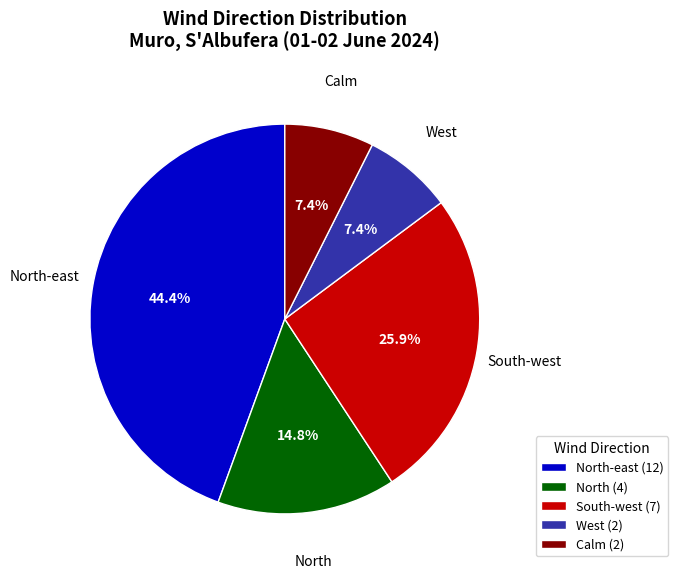

How many segments does this pie chart have?

5